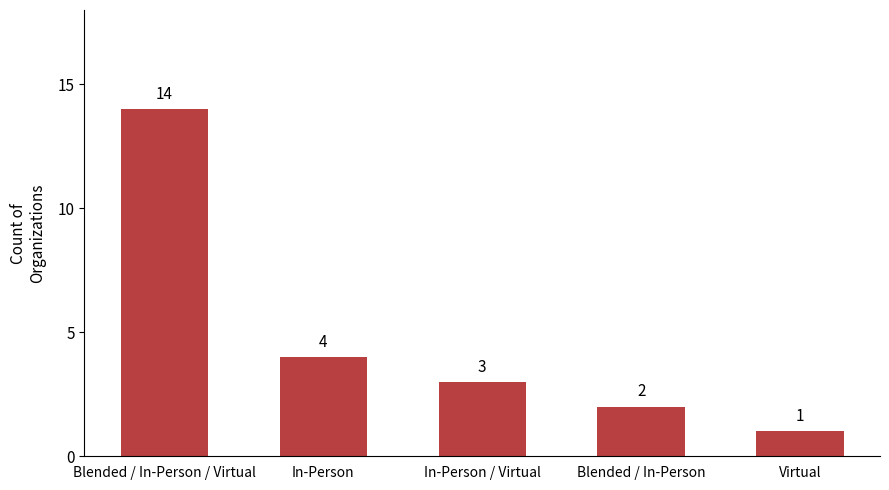

List the labels in order of value, largest first.

Blended / In-Person / Virtual, In-Person, In-Person / Virtual, Blended / In-Person, Virtual